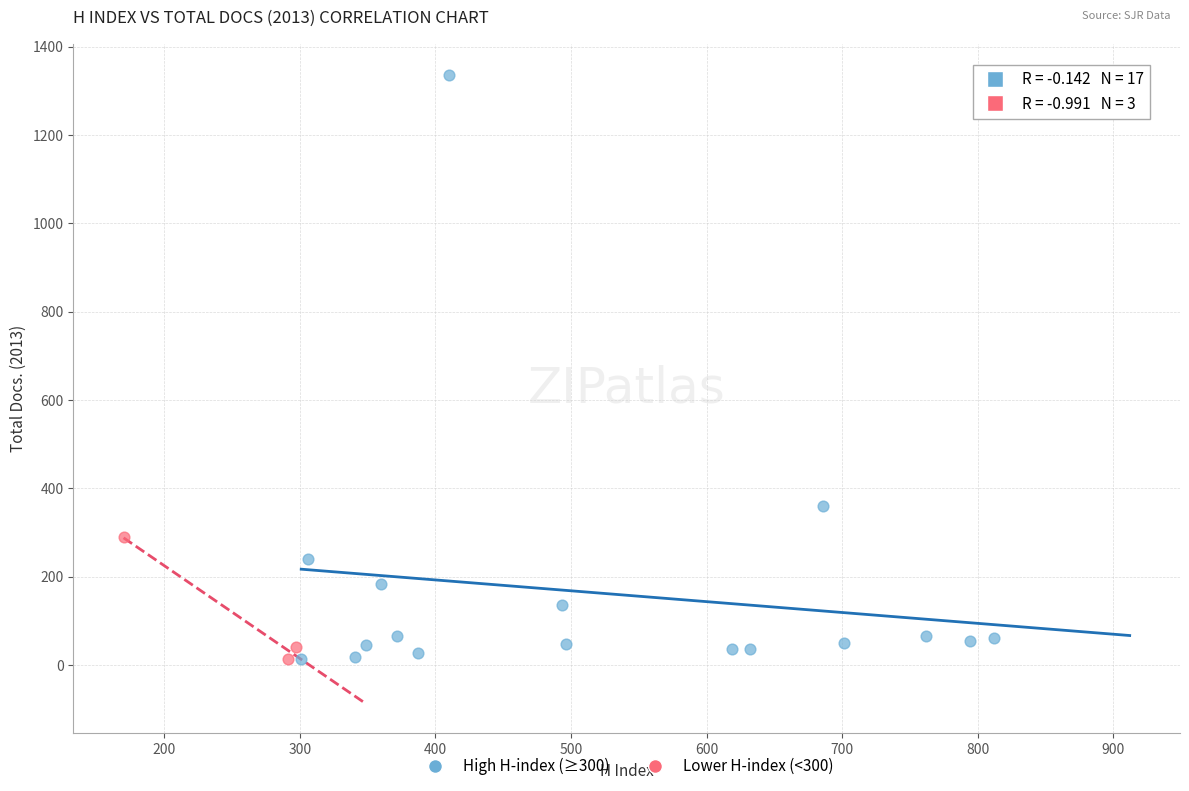

What are all the series names shown in the legend?

High H-index (≥300), Lower H-index (<300)